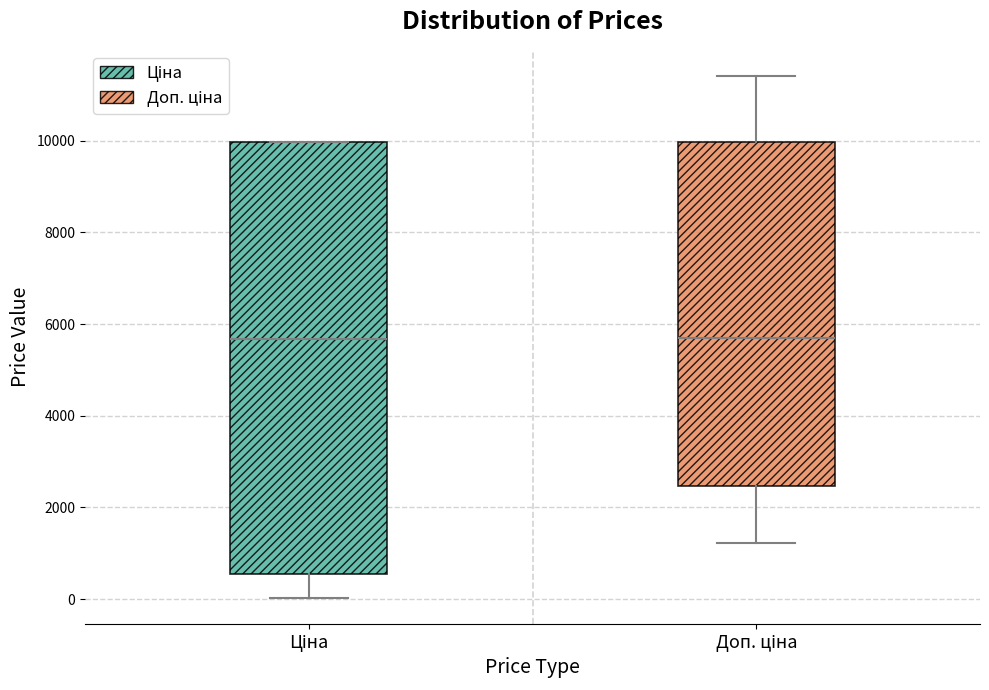

Where is the lower edge of the box for Ціна on the y-axis? The values are not printed on the chart, so give them approximately, as read against the axis.

600